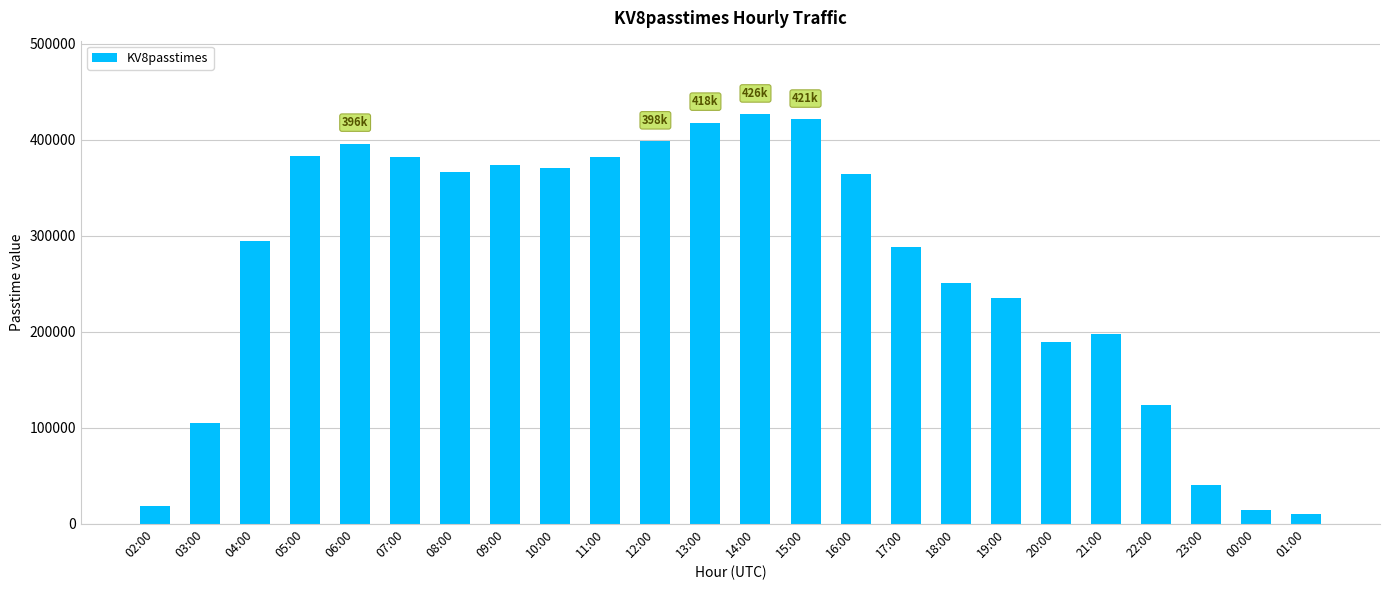

Between 05:00 and 00:00, which is larger?

05:00